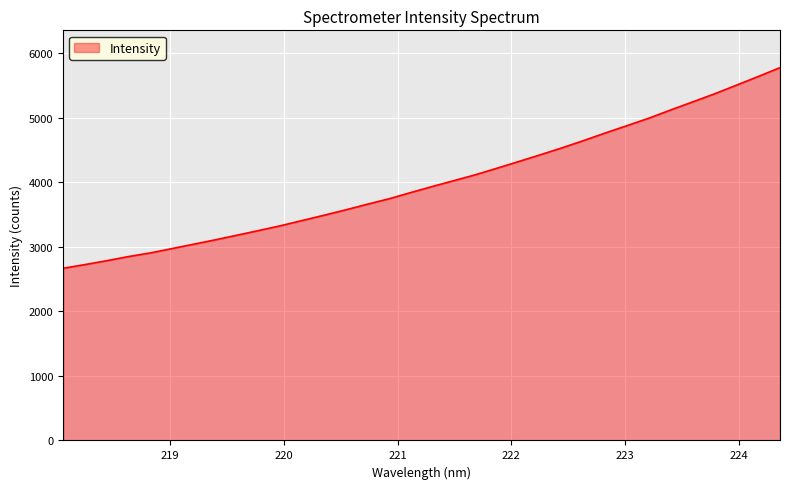

True or false: there are more than 2 points higher than both neighbors.

False